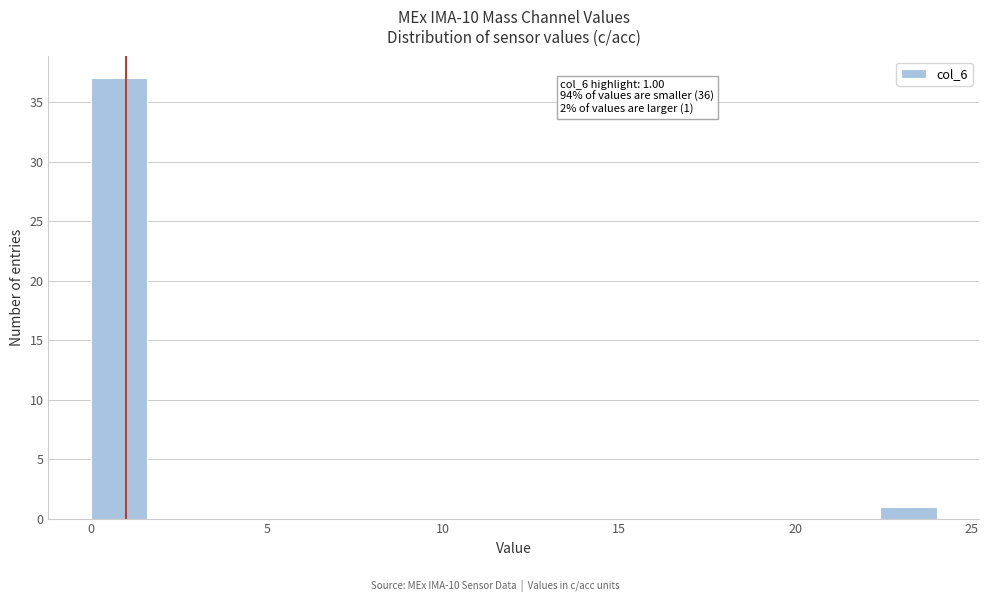

Around what value on the x-axis is the tallest bar? Give the approximate position of its centre, as read against the axis.

1.0